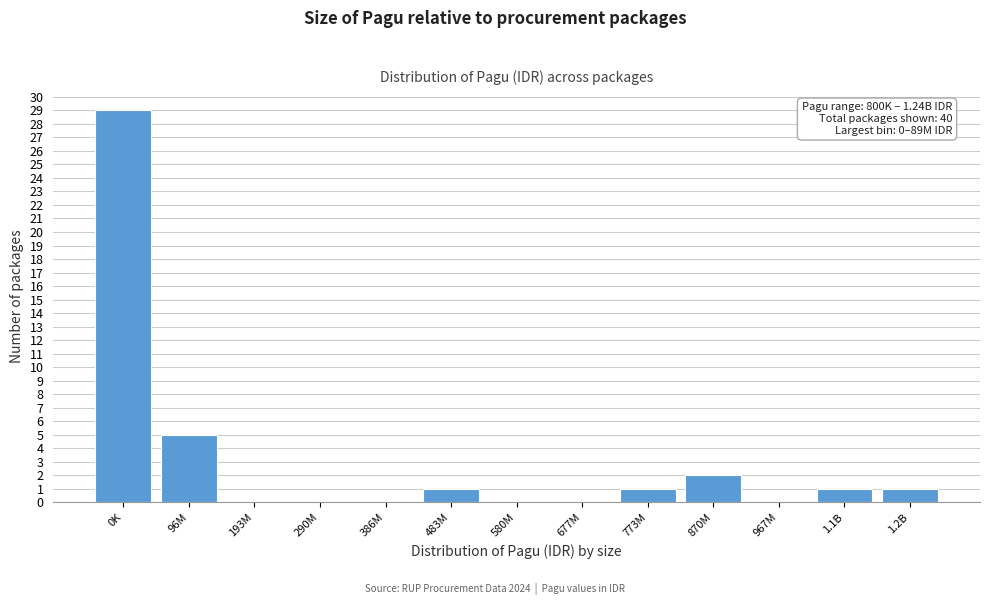

Reading left to right, list all the values displayed in this chart.

0K=29	96M=5	193M=0	290M=0	386M=0	483M=1	580M=0	677M=0	773M=1	870M=2	967M=0	1.1B=1	1.2B=1